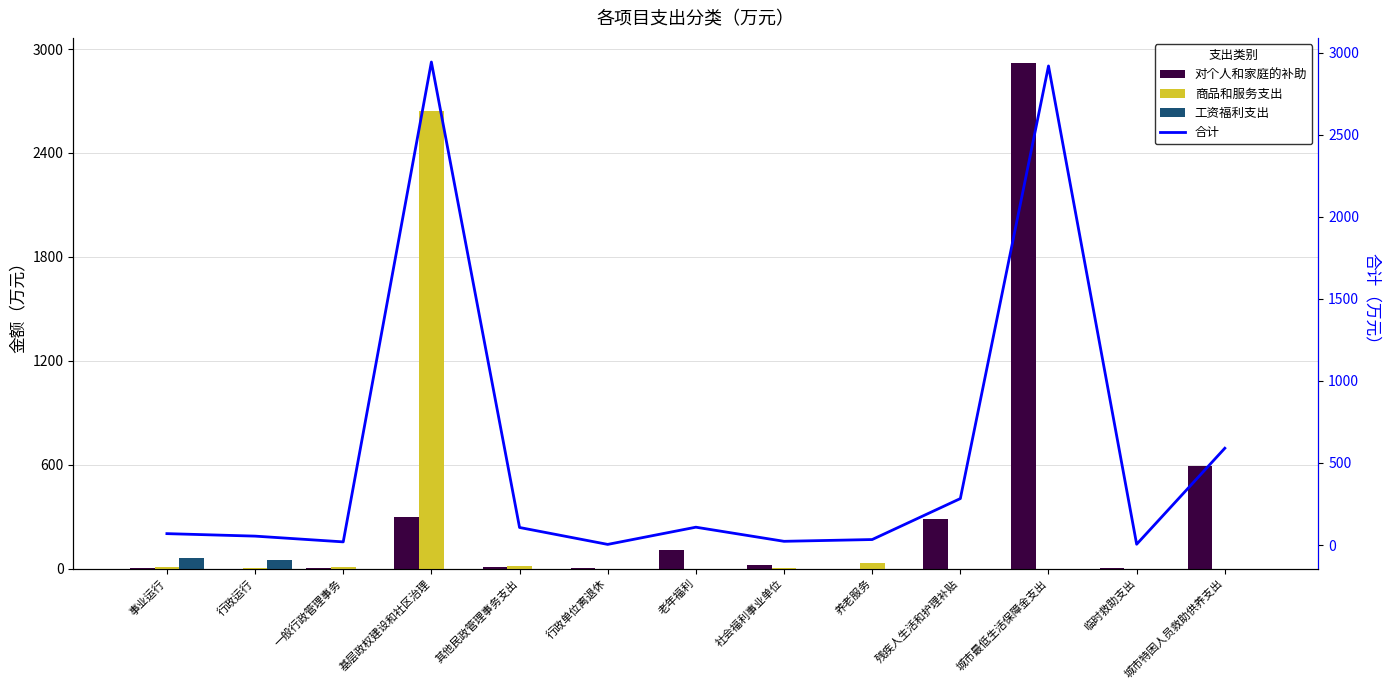

At which category does the chart reach its minimum across all series?

行政运行